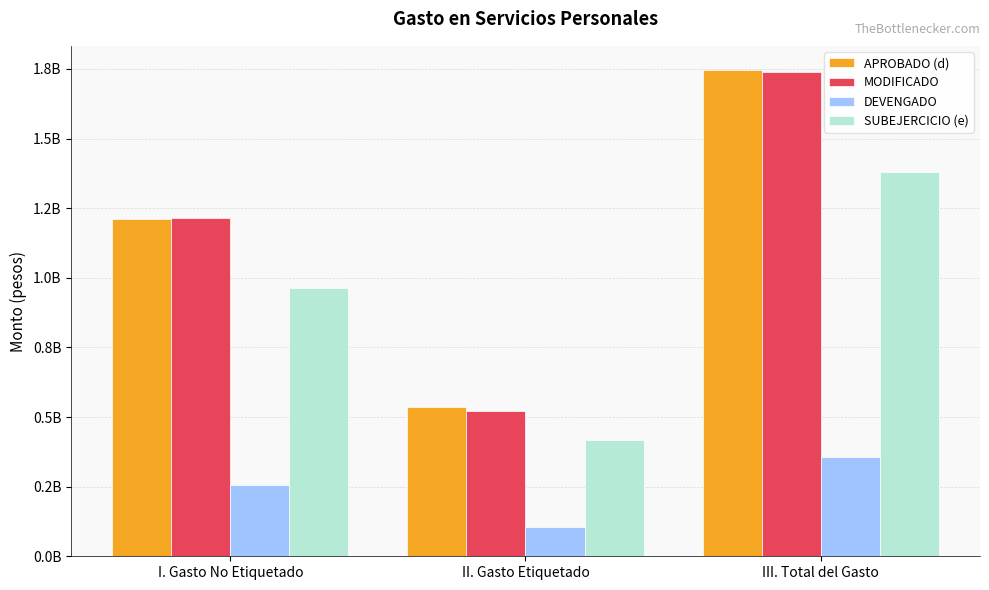

Does the chart contain any negative values?

No